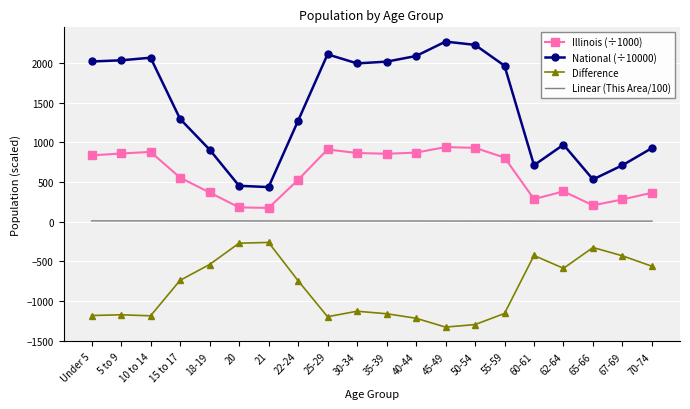

True or false: National (÷10000) has more than 2 points higher than both neighbors.

True